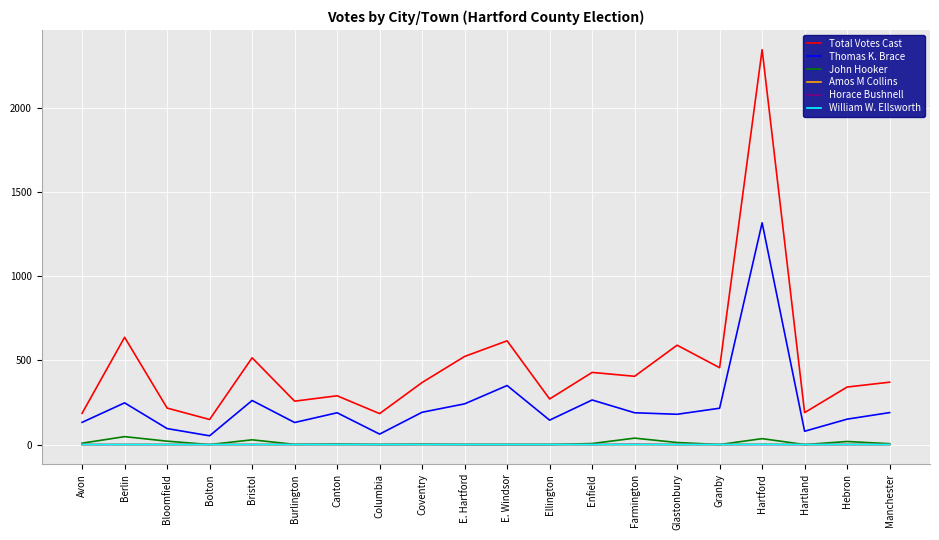

What is the maximum value shown in the chart?

2349